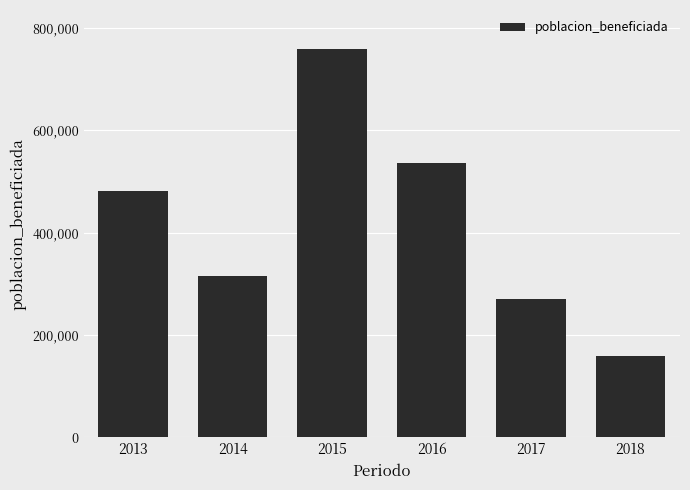

What is the change in value from 2013 to 2014?

-166907